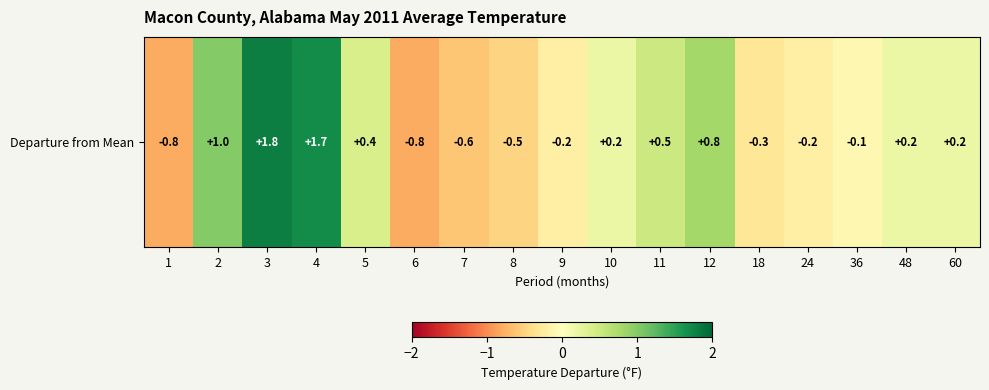

What is the sum of the values at 7 and 11?

-0.1